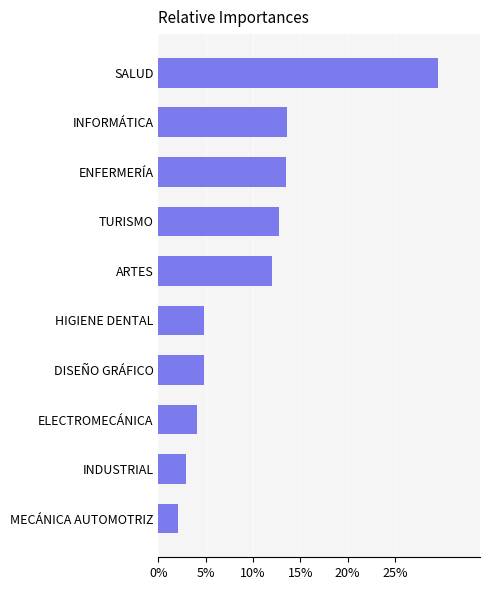

What is the difference between the maximum and second lowest values?

26.6